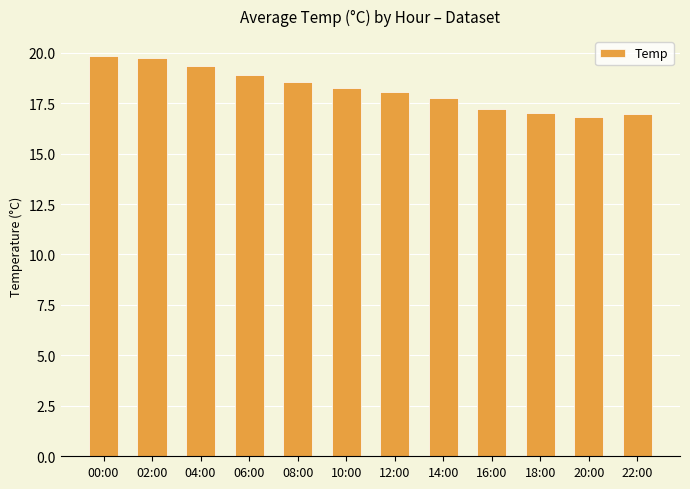

How many series are shown in this chart?

1